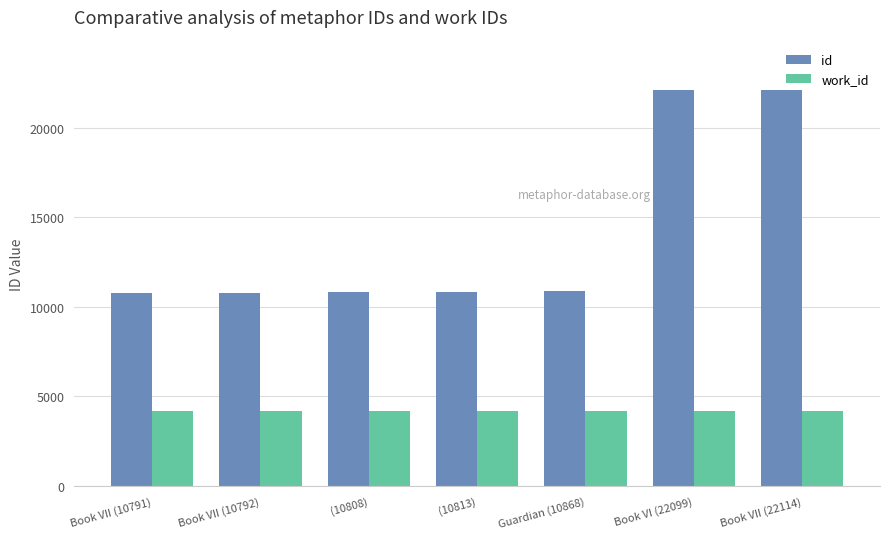

What is the label of the 1st bar from the right?

Book VII (22114)